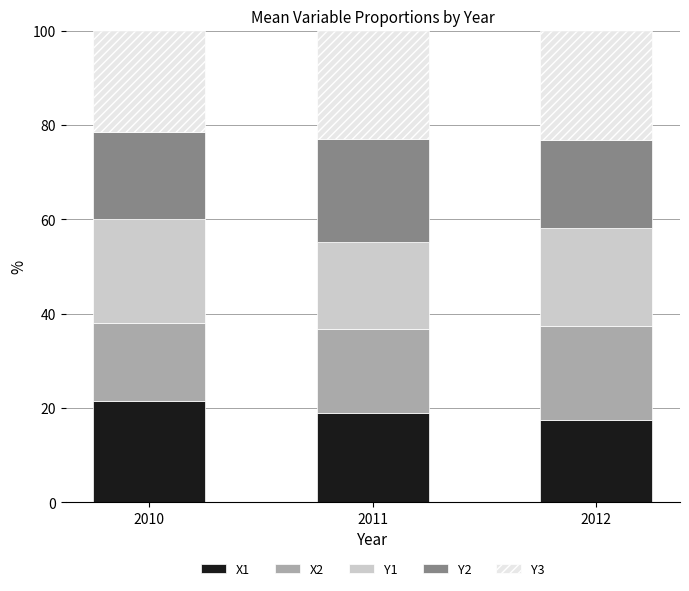

The value of X1 at 2011 is 33.8. True or false?

False